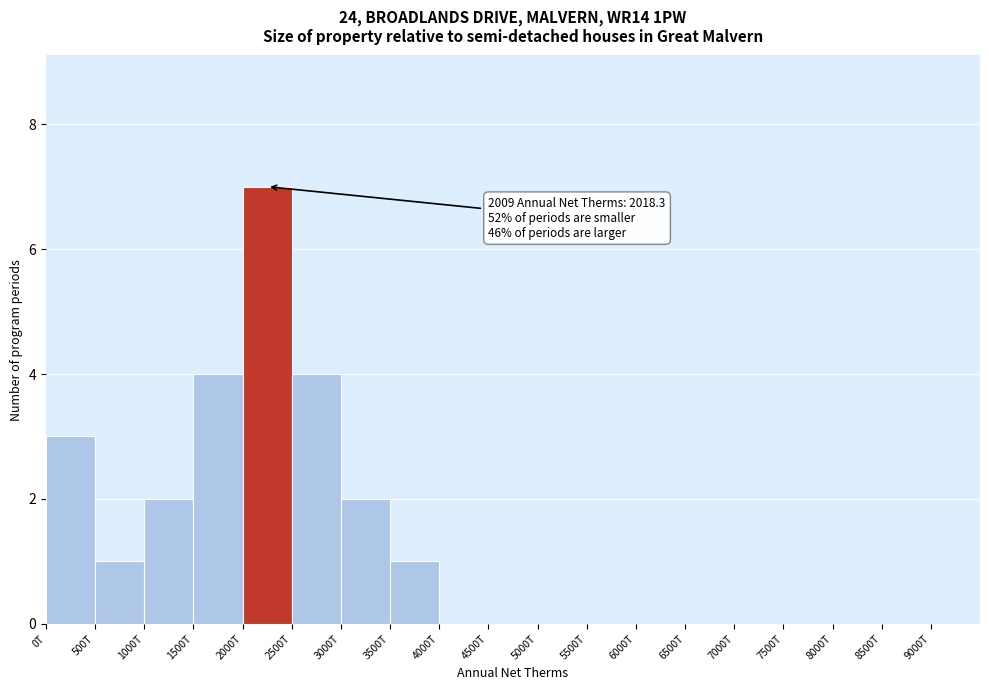

Reading left to right, list all the values displayed in this chart.

0T=3	500T=1	1000T=2	1500T=4	2000T=7	2500T=4	3000T=2	3500T=1	4000T=0	4500T=0	5000T=0	5500T=0	6000T=0	6500T=0	7000T=0	7500T=0	8000T=0	8500T=0	9000T=0